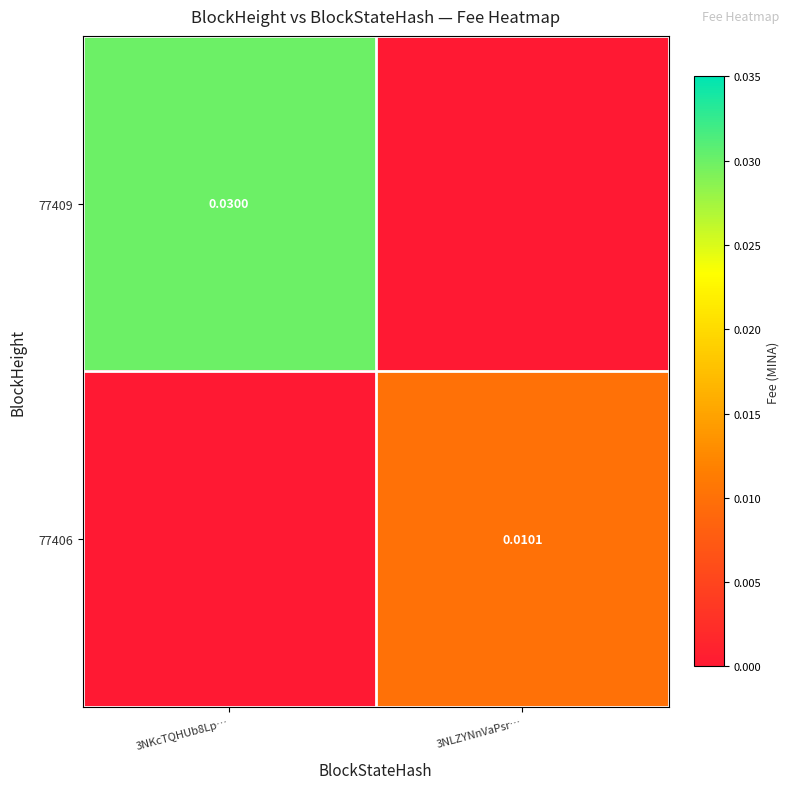

Which label corresponds to the largest value in the chart?

3NKcTQHUb8Lp…